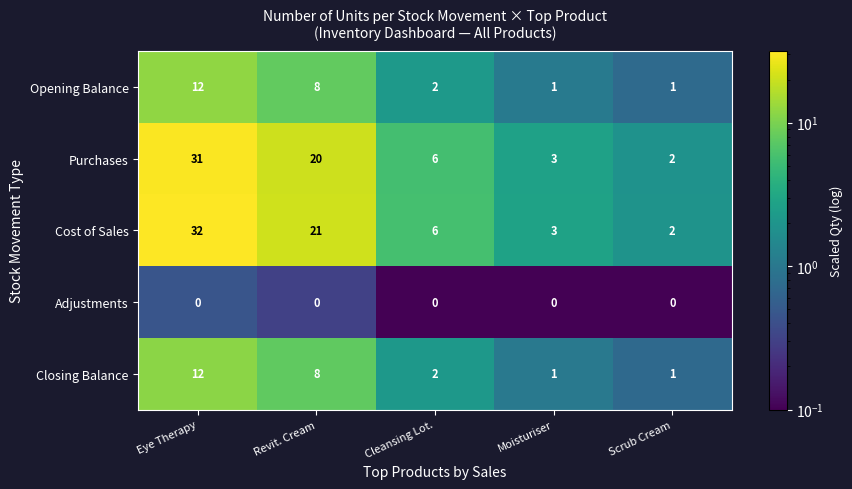

What is the maximum value shown in the chart?

32